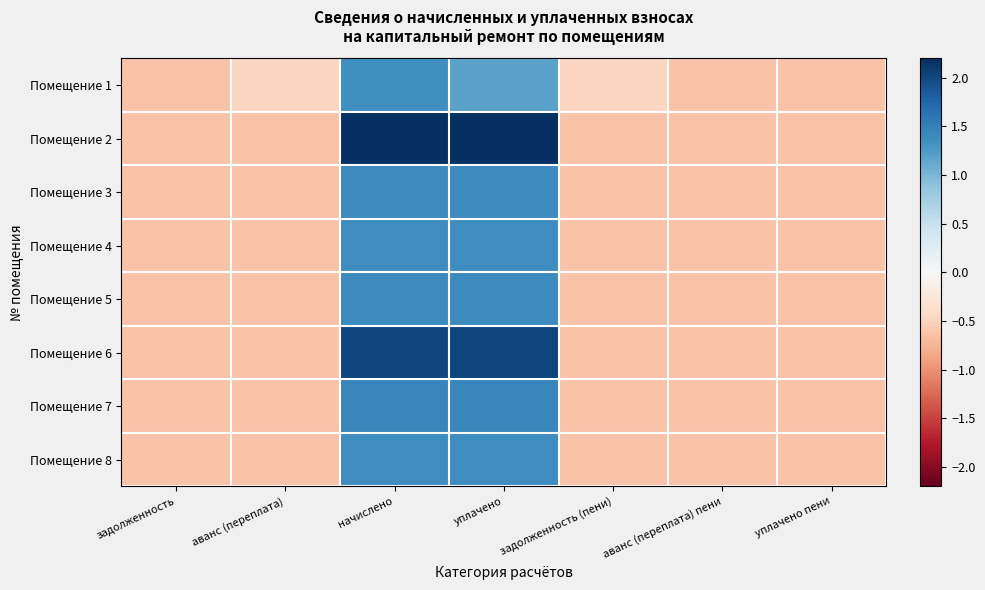

At начислено, list the series in order from smallest to largest.

Помещение 1, Помещение 4, Помещение 8, Помещение 5, Помещение 3, Помещение 7, Помещение 6, Помещение 2